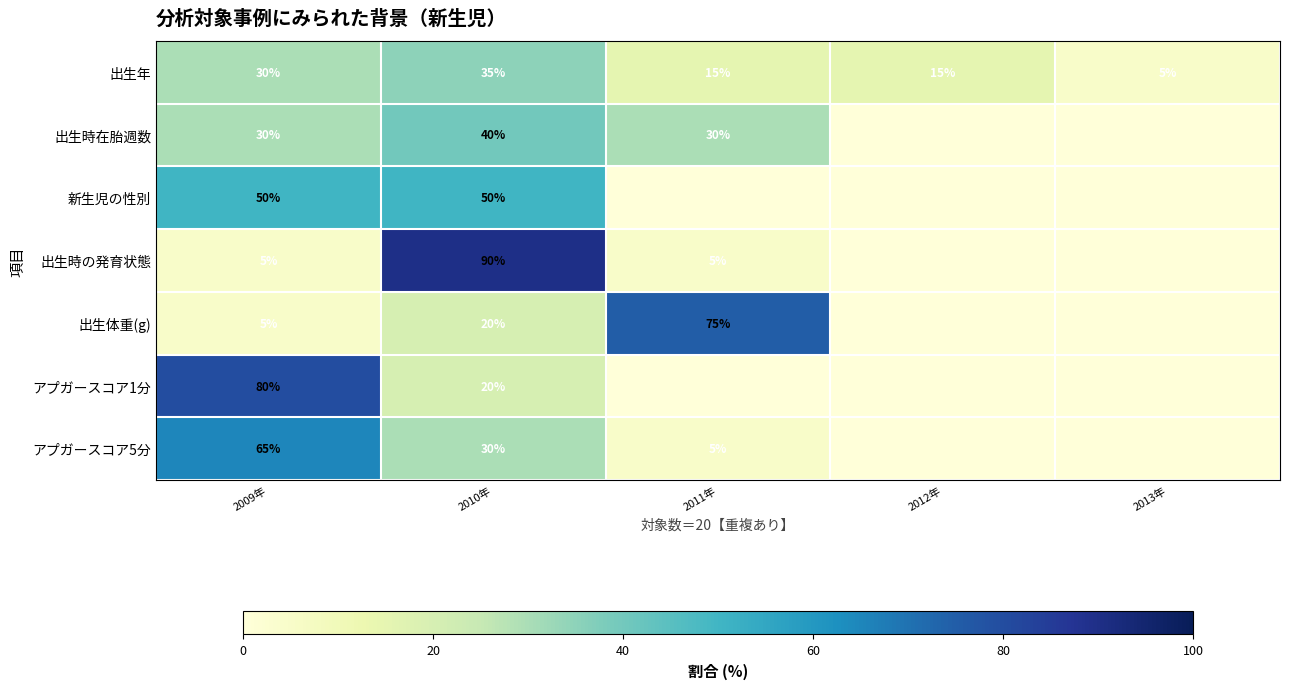

What is the average value of the 出生年 series?

20